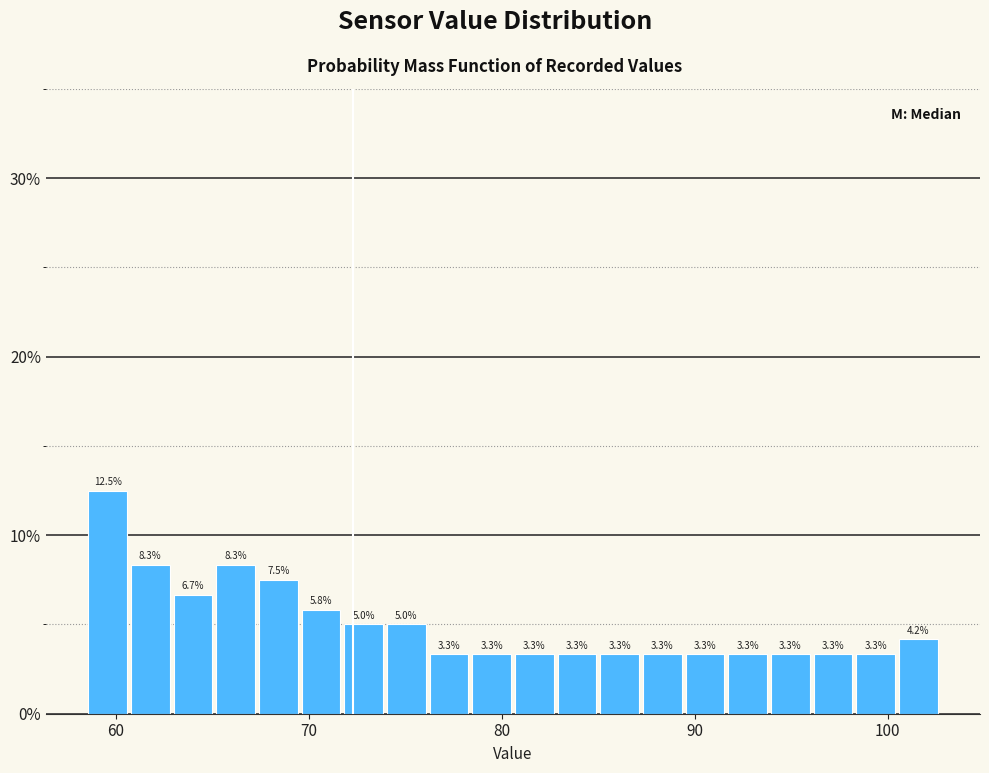

Read against the x-axis, roughly where is the centre of the tallest bar?

60